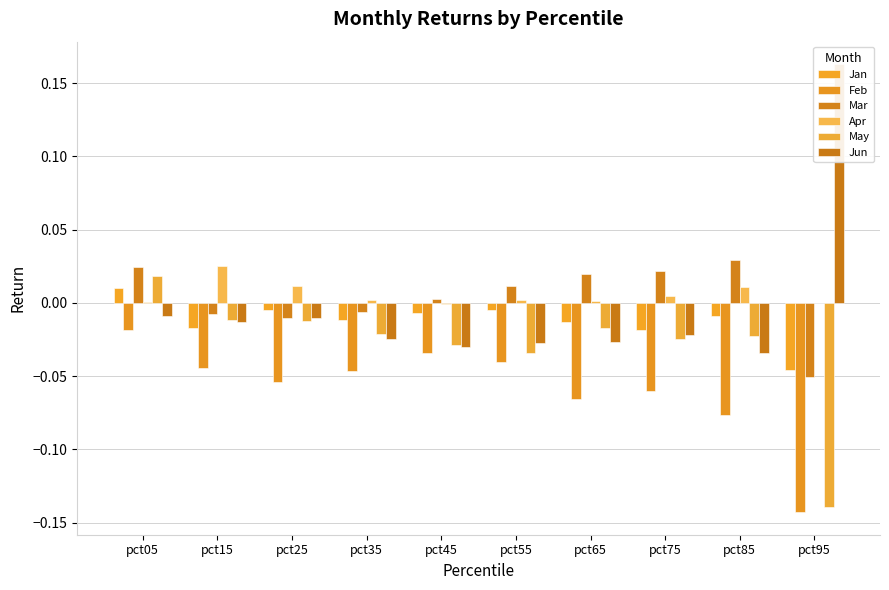

What is the total value across all series at pct25?

-0.1